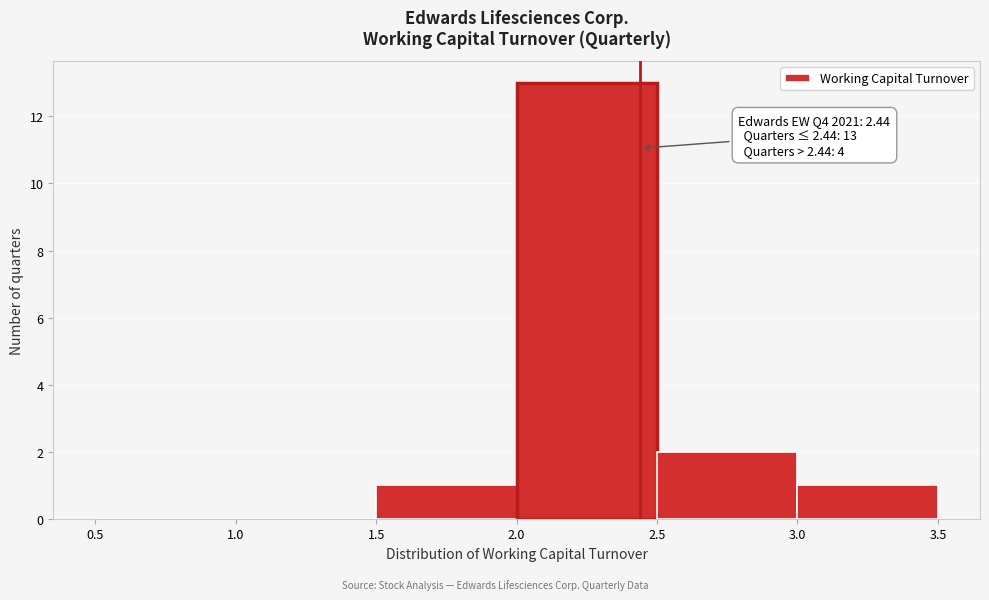

Over which range of the x-axis is the bar tallest?

2.0 to 2.5